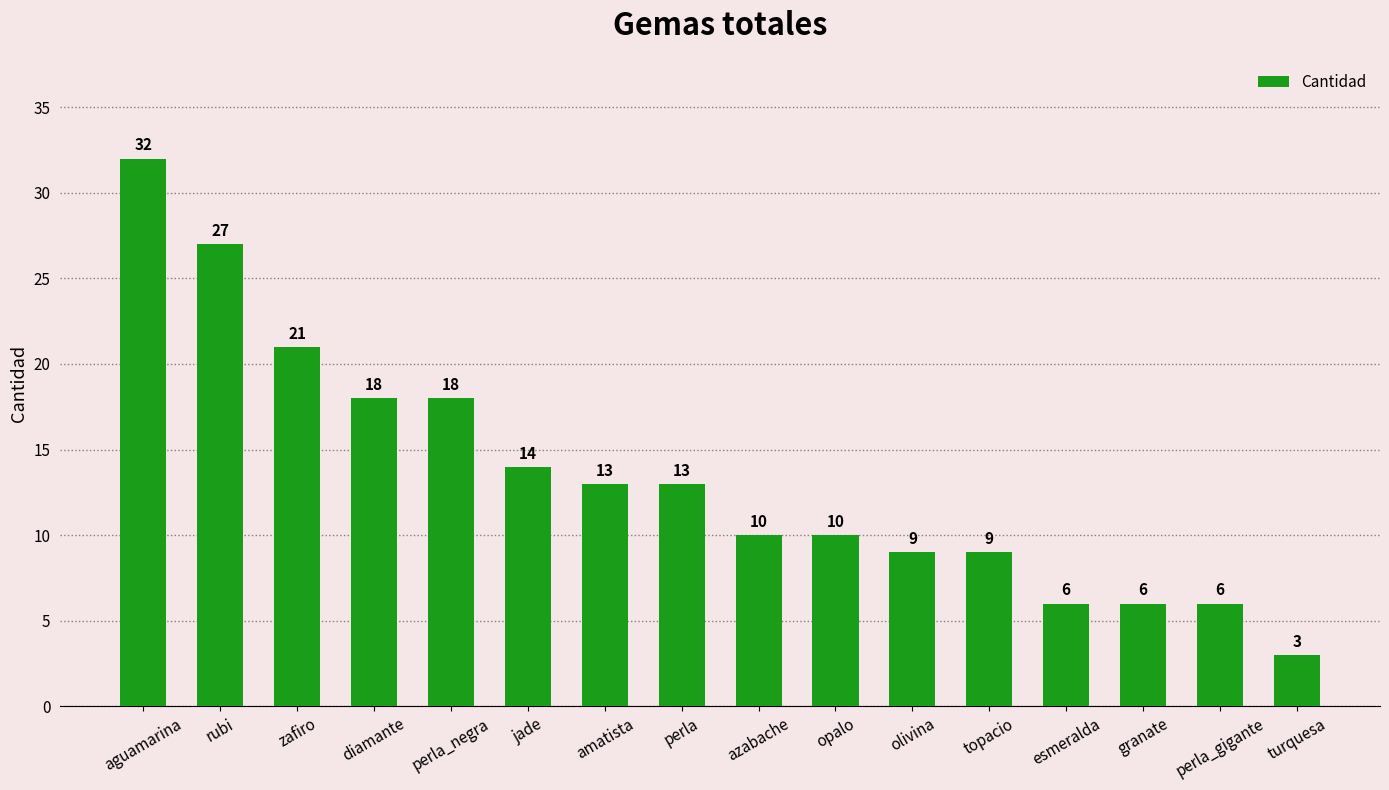

Between esmeralda and opalo, which is larger?

opalo